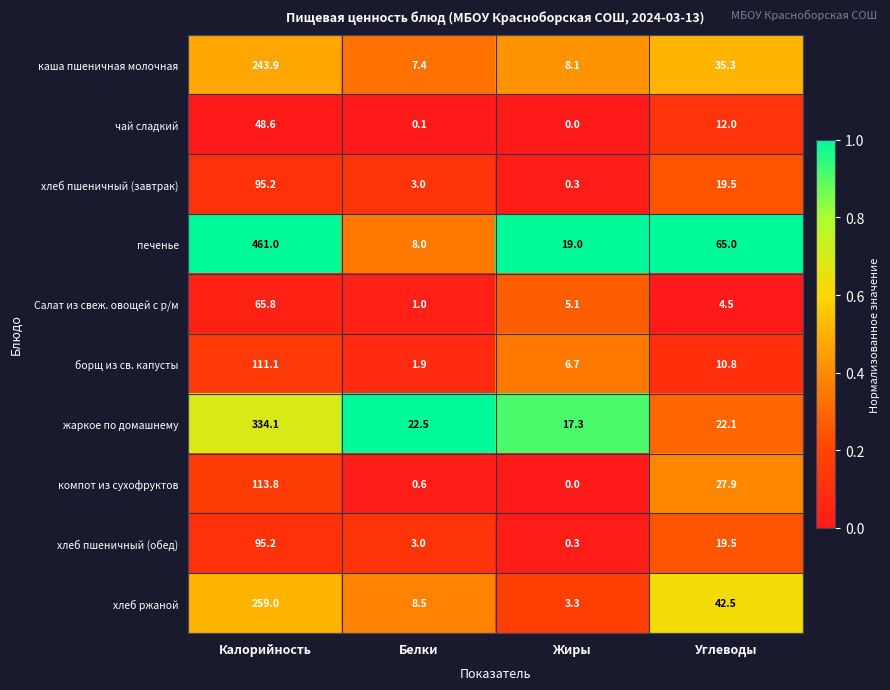

At how many categories does at least one series exceed 0?

4